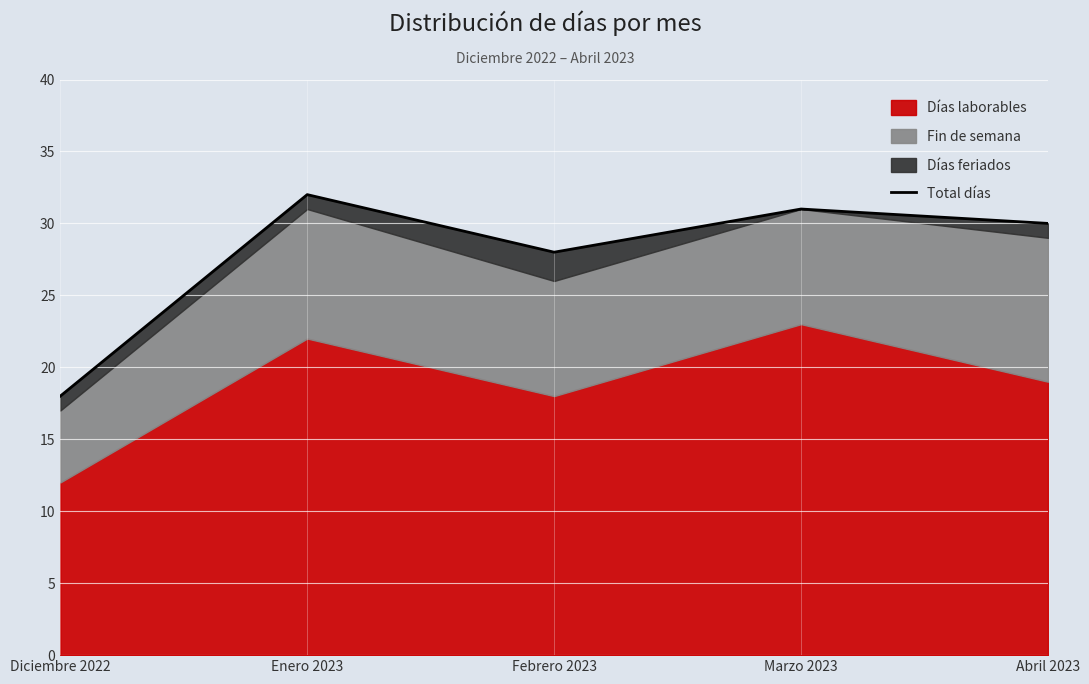

Reading right to left, transcribe all the data shown in this chart.

30	31	28	32	18